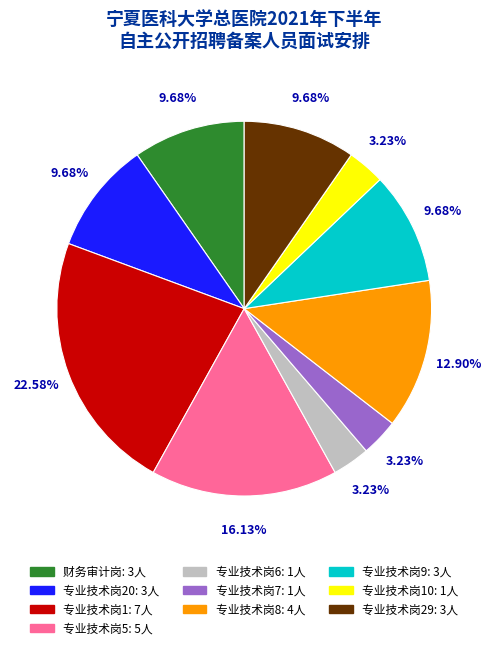

Does any single category account for the majority?

No